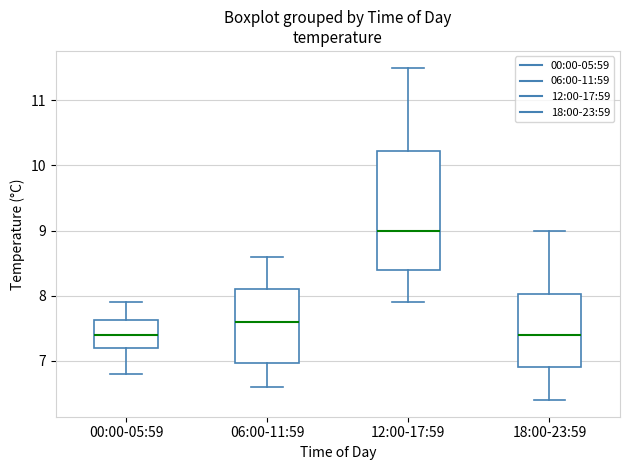

Comparing the boxes themselves (not the whiskers), which one is the tallest?

12:00-17:59